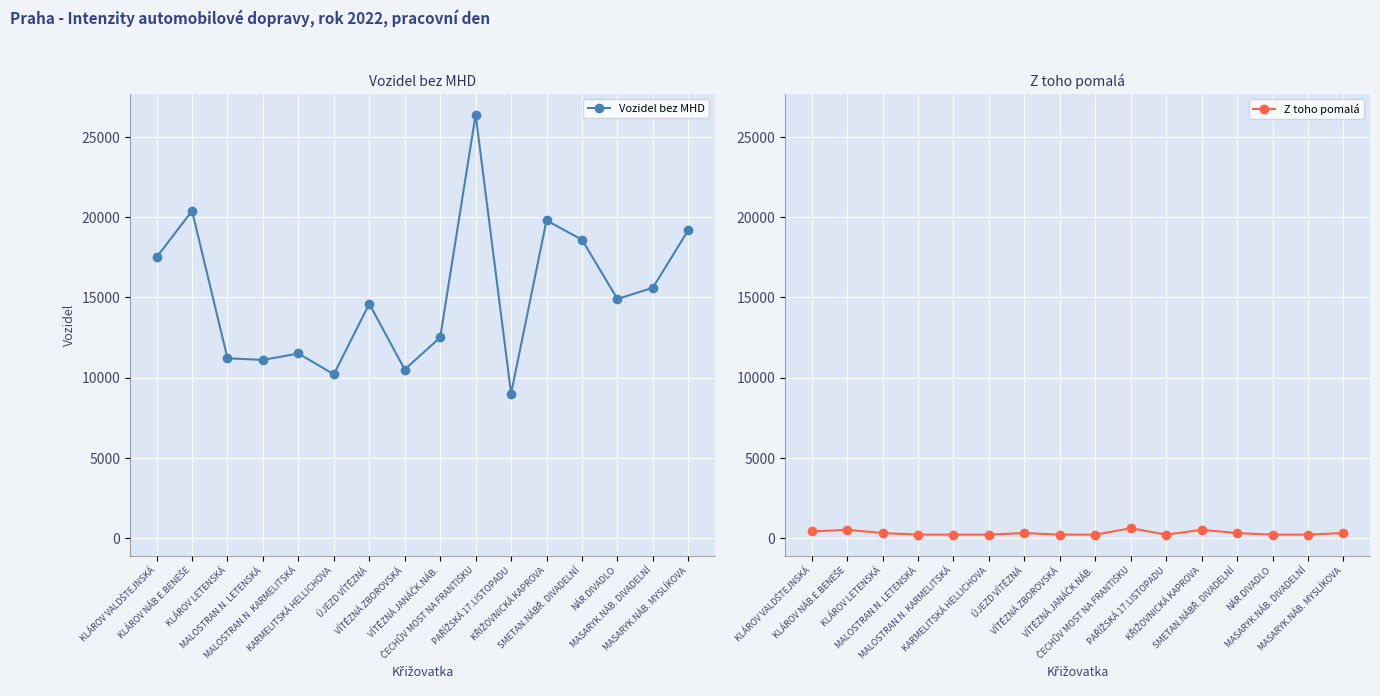

Reading left to right, extract all data points from this chart.

Vozidel bez MHD: 17500	20400	11200	11100	11500	10200	14600	10500	12500	26400	9000	19800	18600	14900	15600	19200
Z toho pomalá: 400	500	300	200	200	200	300	200	200	600	200	500	300	200	200	300